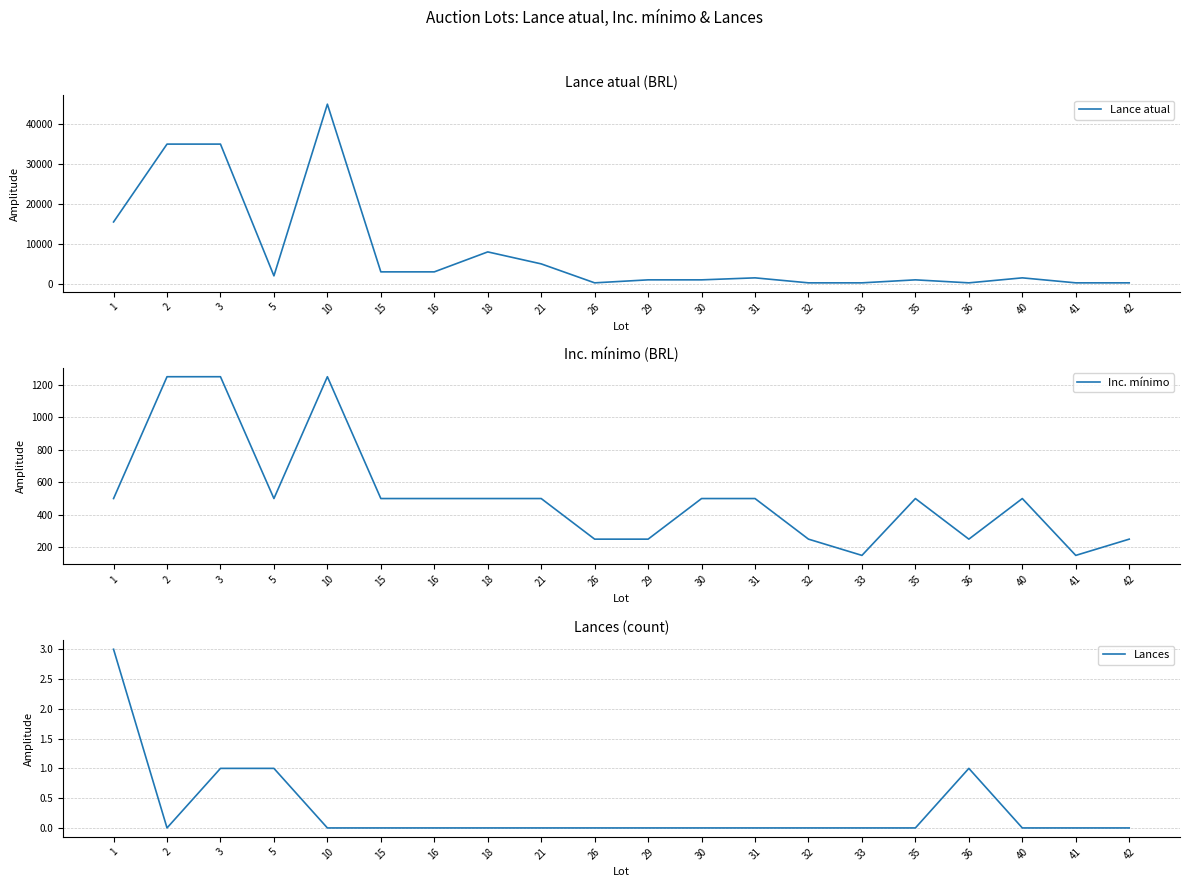

What is the difference between the highest and lowest values at 42?

250